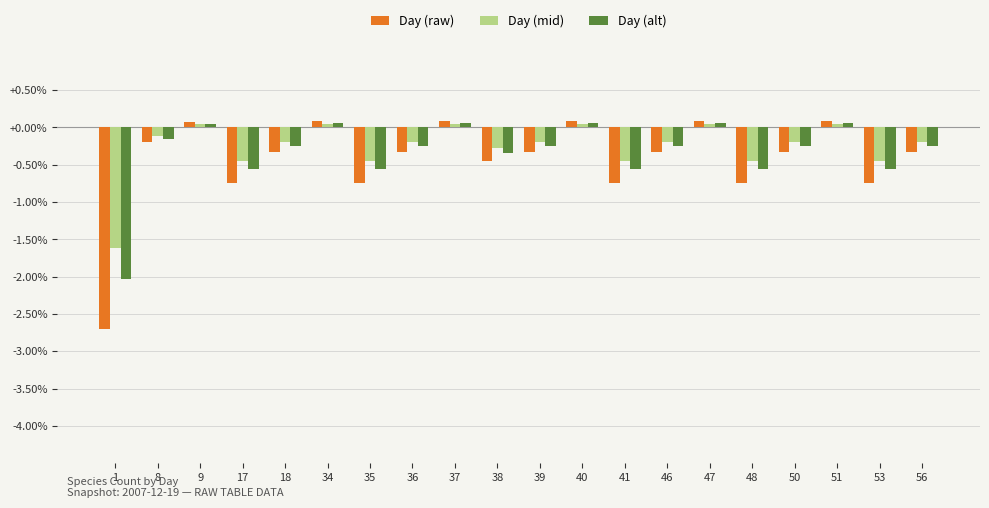

Is it true that Day (mid) equals -0.1 at 35?

False